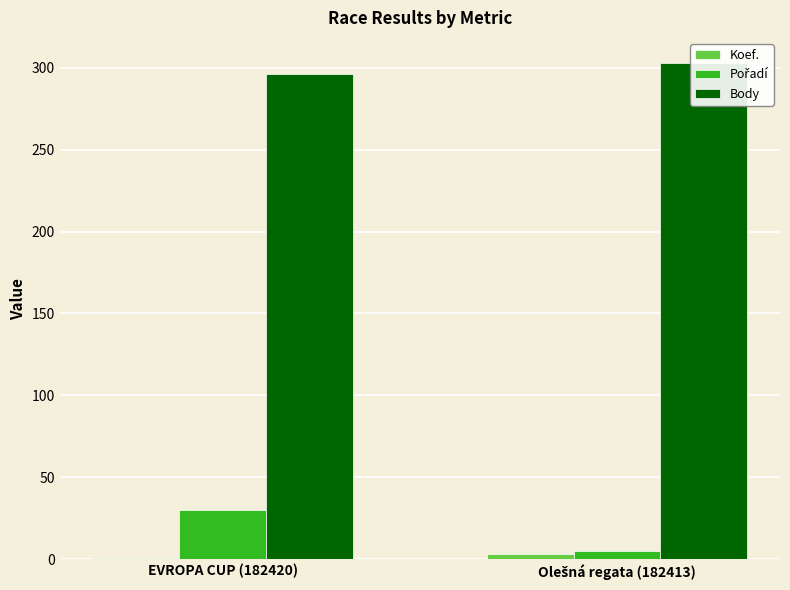

What is the difference between the Koef. values at Olešná regata (182413) and EVROPA CUP (182420)?

2